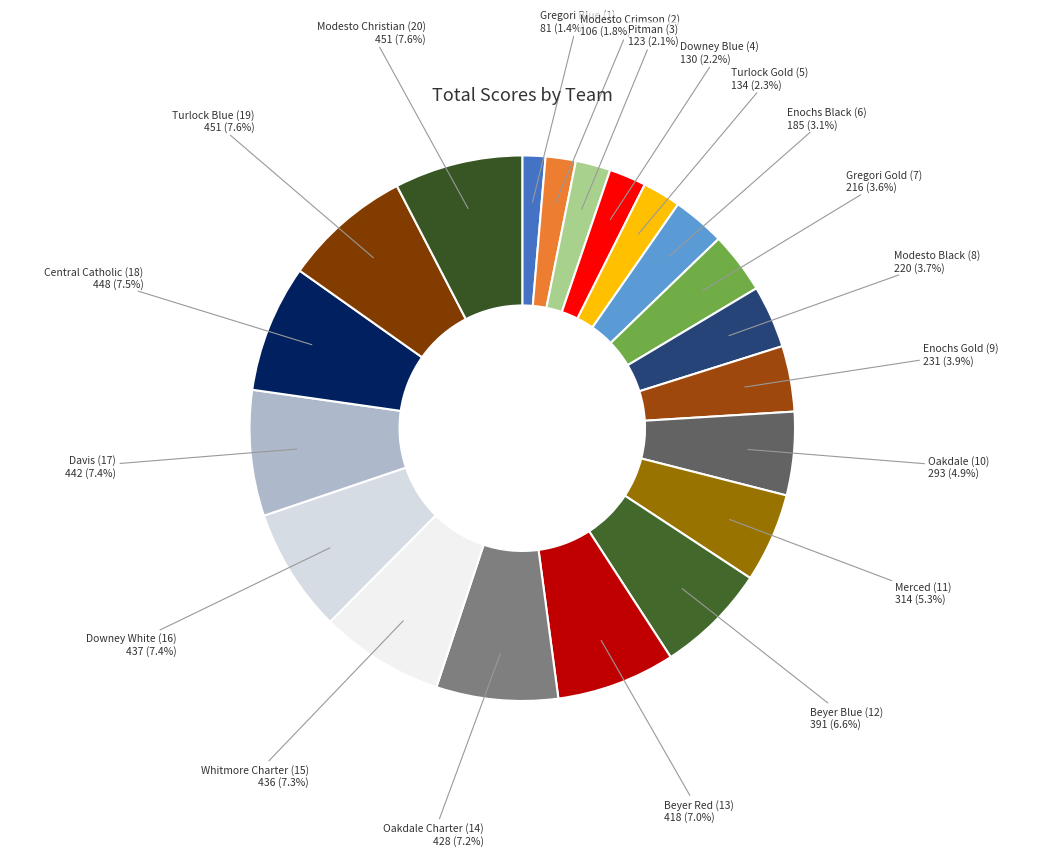

How many segments does this pie chart have?

20